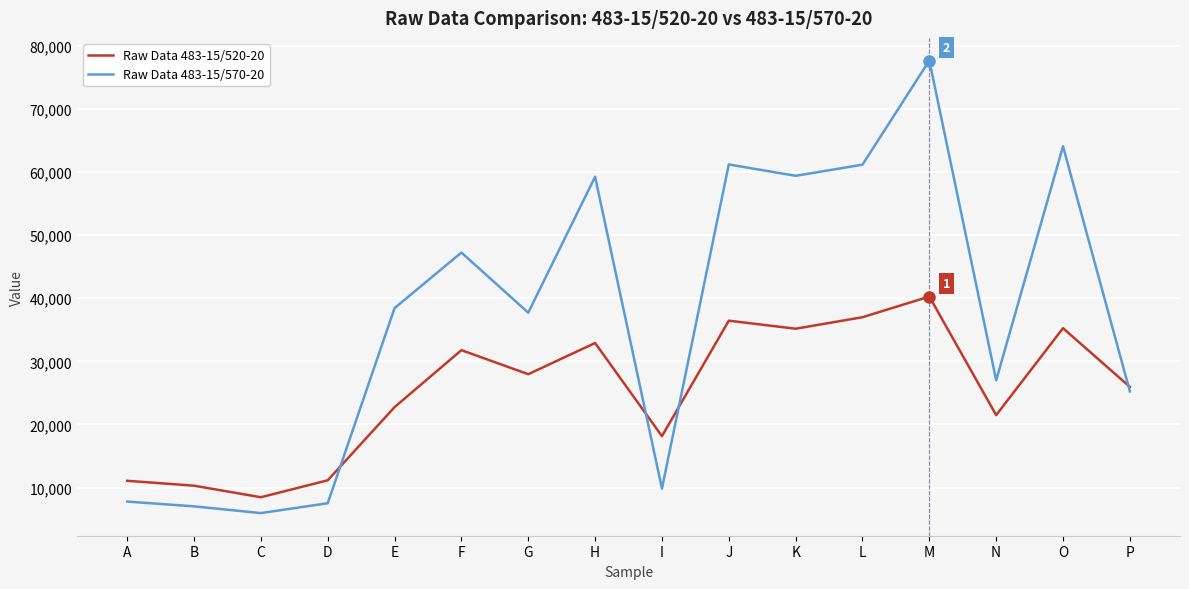

Rank the series by their average value, from lowest to highest.

Raw Data 483-15/520-20, Raw Data 483-15/570-20